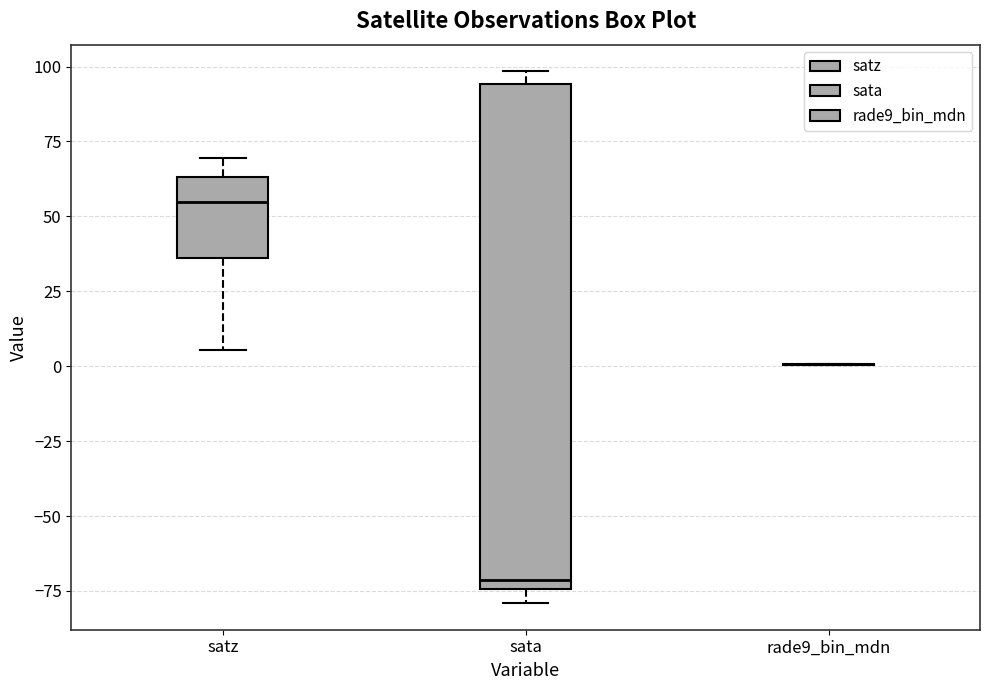

Reading left to right, read every box against the y-axis: the position of its median line, the range the box covers, and the ends of its whiskers. The values are not printed on the chart, so give them approximately, as read against the axis.

satz: median 55, box 35 to 65, whiskers 5 to 70
sata: median -70, box -75 to 95, whiskers -80 to 100
rade9_bin_mdn: box collapsed to a line at 0, whiskers 0 to 0